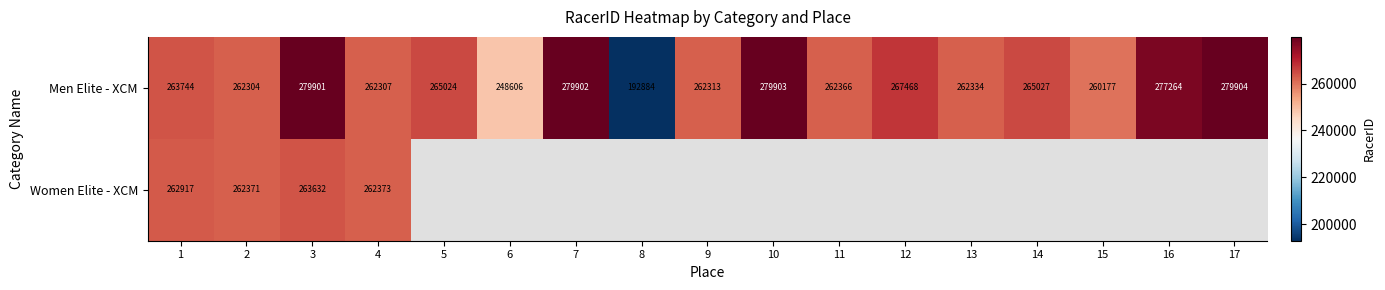

What is the difference between the highest and lowest values at 3?

16269